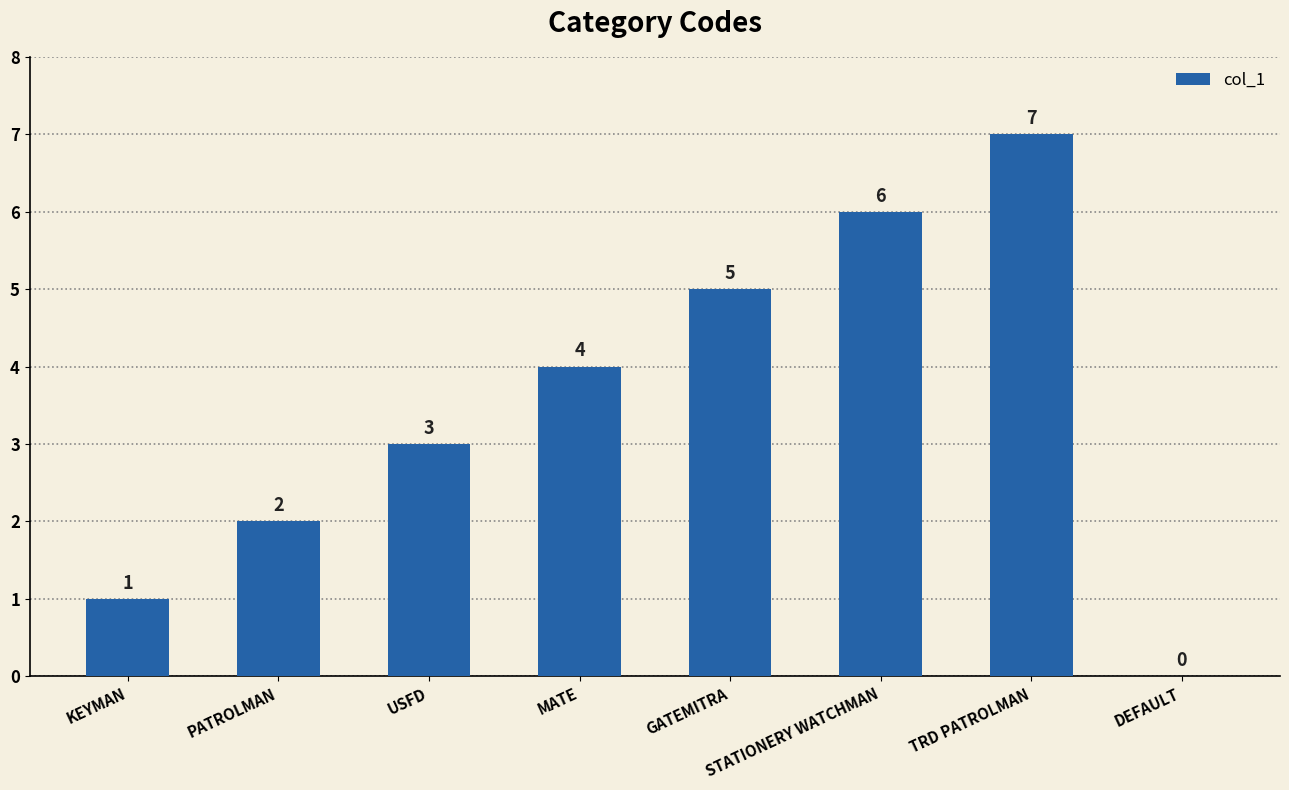

What is the sum of the values at PATROLMAN and GATEMITRA?

7